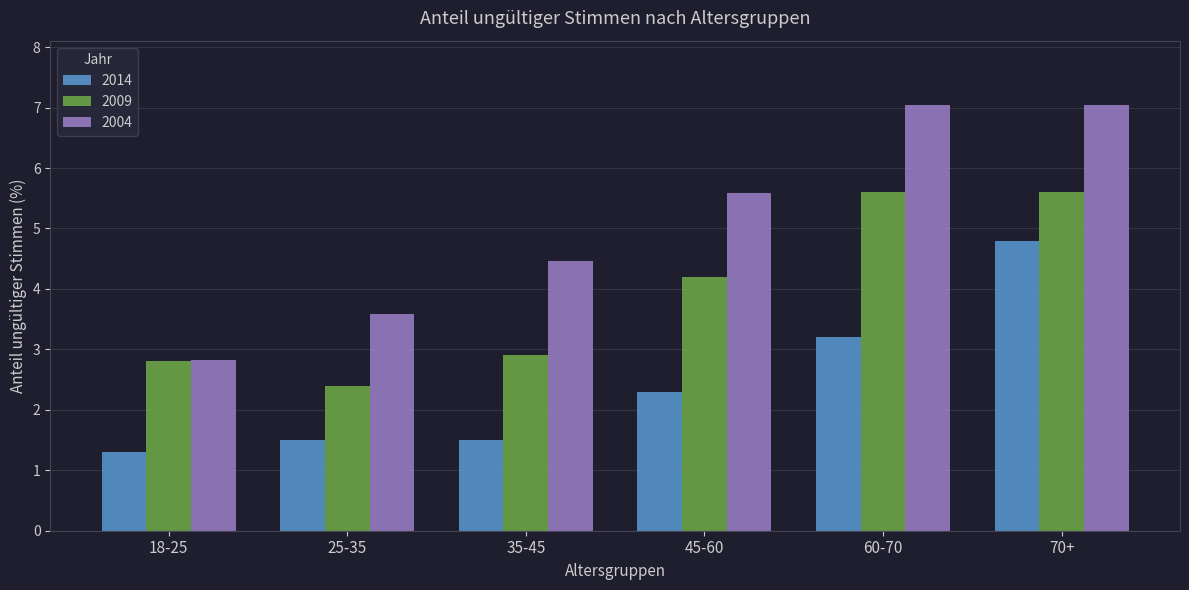

Which series has the largest total across all categories?

2004